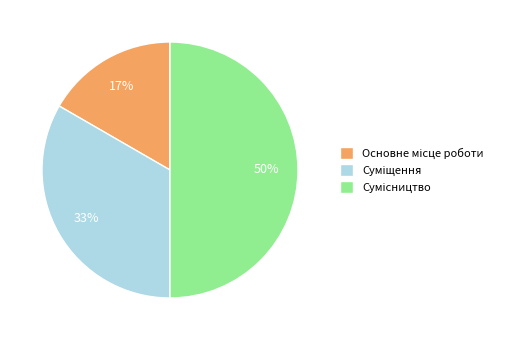

To the nearest percent, what is the average slice percentage?

33%